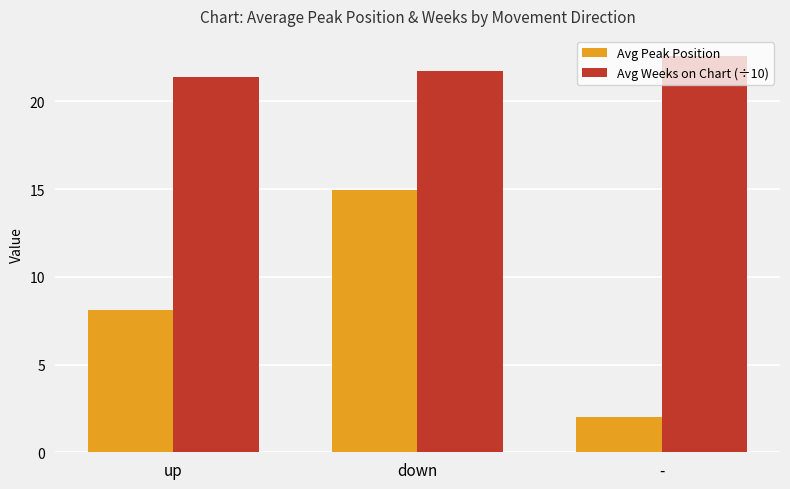

What is the label of the 2nd bar from the right?

down